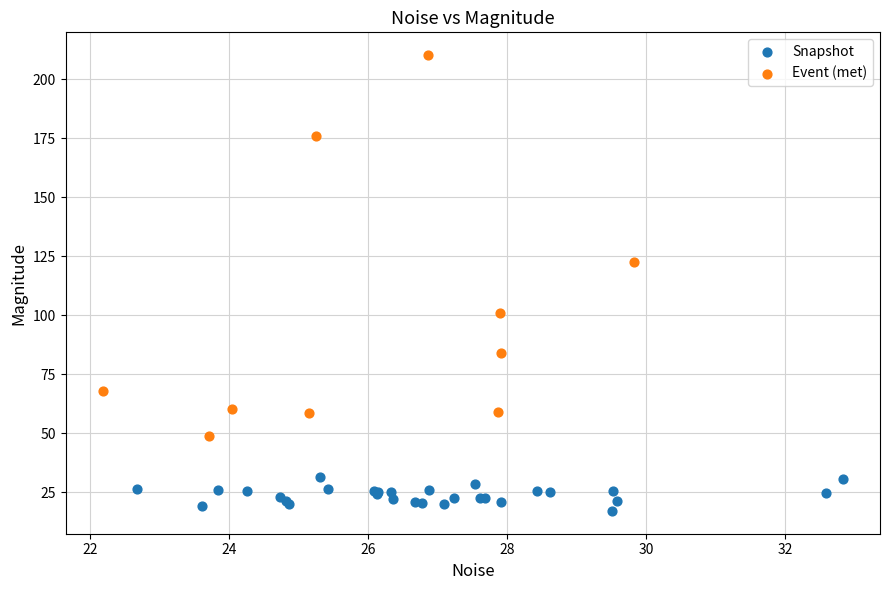

Which series contains the highest Y value?

Event (met)